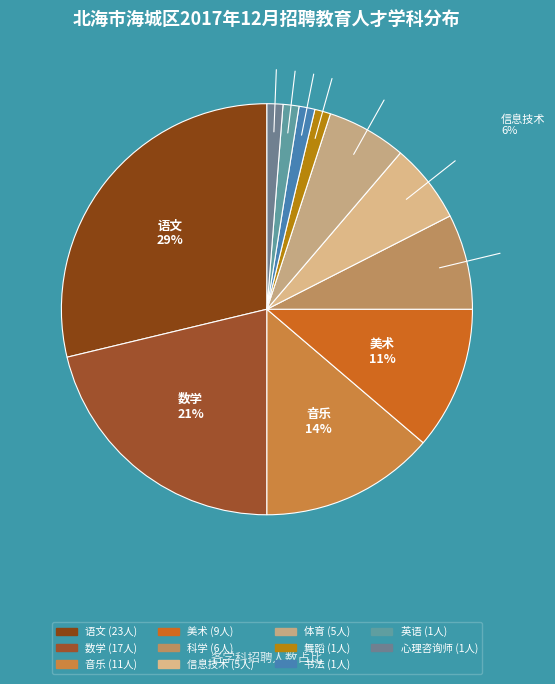

Between 科学 and 音乐, which is larger?

音乐